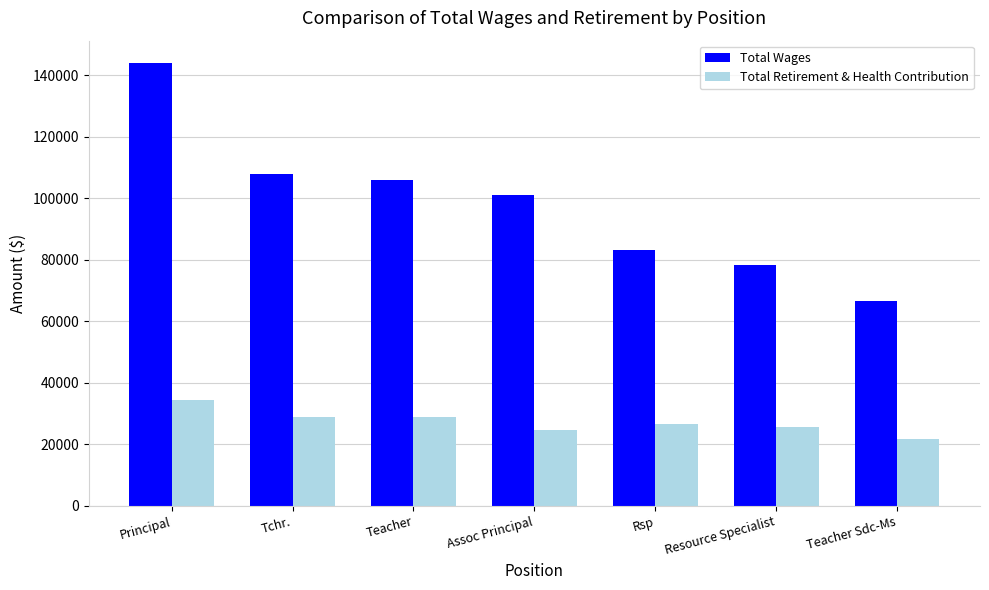

The Total Retirement & Health Contribution series shows 34390.0 at Principal. True or false?

True